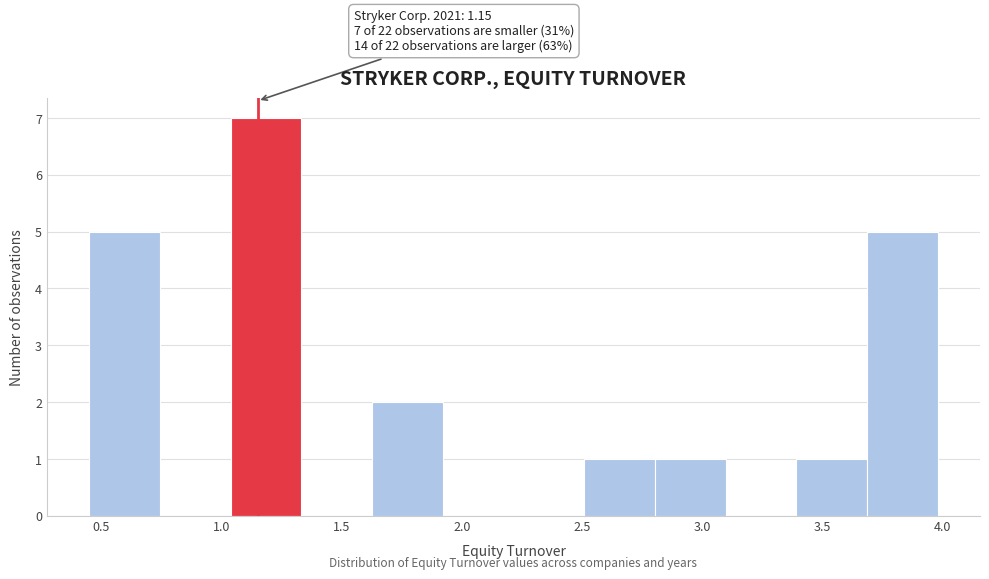

Which range on the x-axis has the tallest bar?

1.05 to 1.35